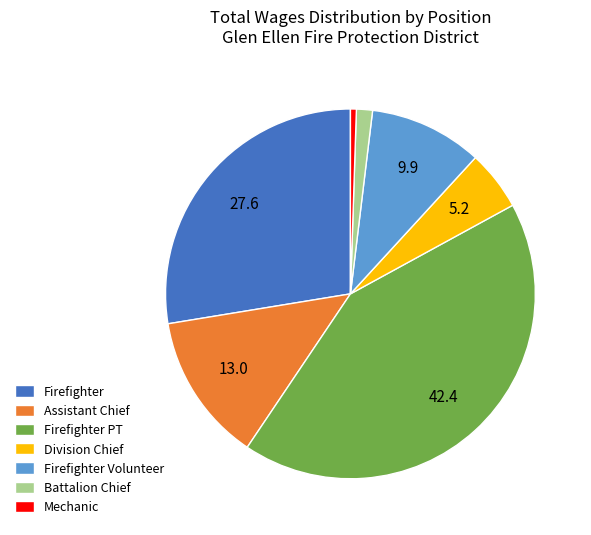

Is the sum of Firefighter Volunteer and Mechanic greater than half?

No